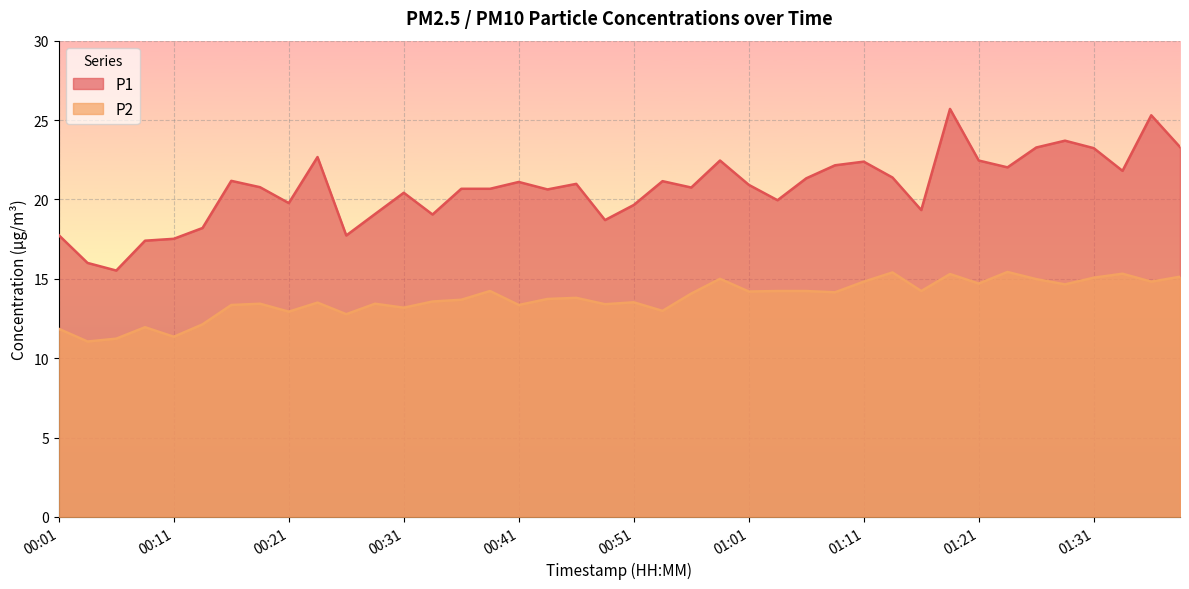

True or false: P1 and P2 cross at least once.

False